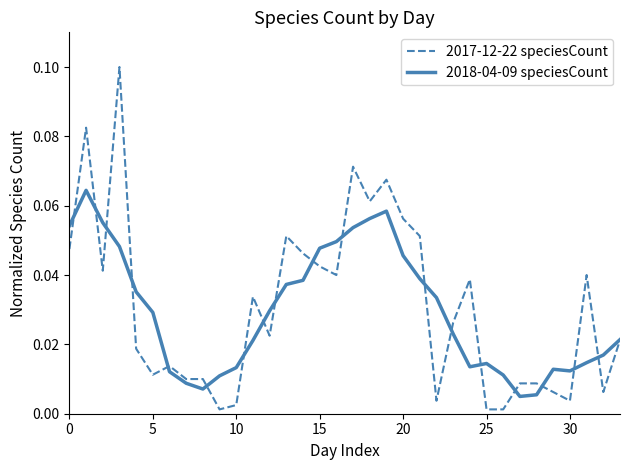

Which series has the widest spread of values?

2017-12-22 speciesCount